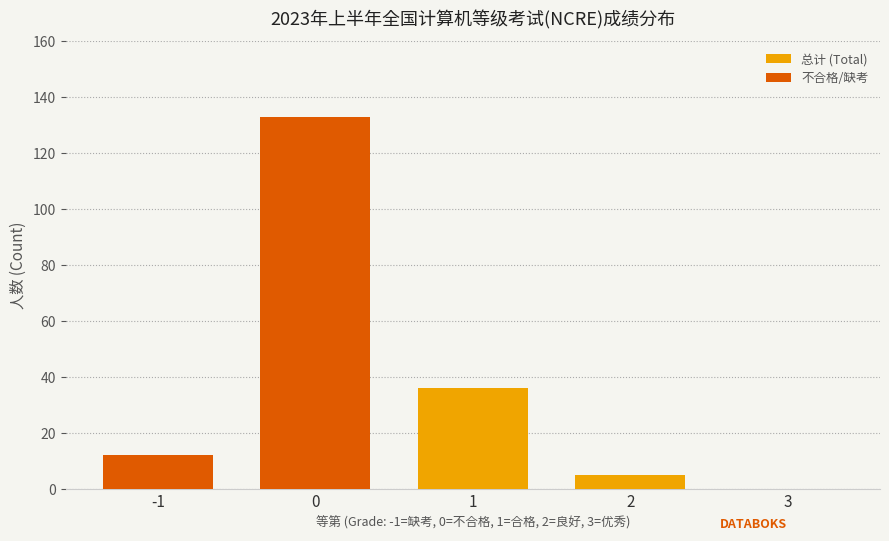

Reading left to right, transcribe all the data shown in this chart.

总计 (Total): -1=12	0=133	1=36	2=5	3=0
不合格/缺考: -1=12	0=133	1=0	2=0	3=0